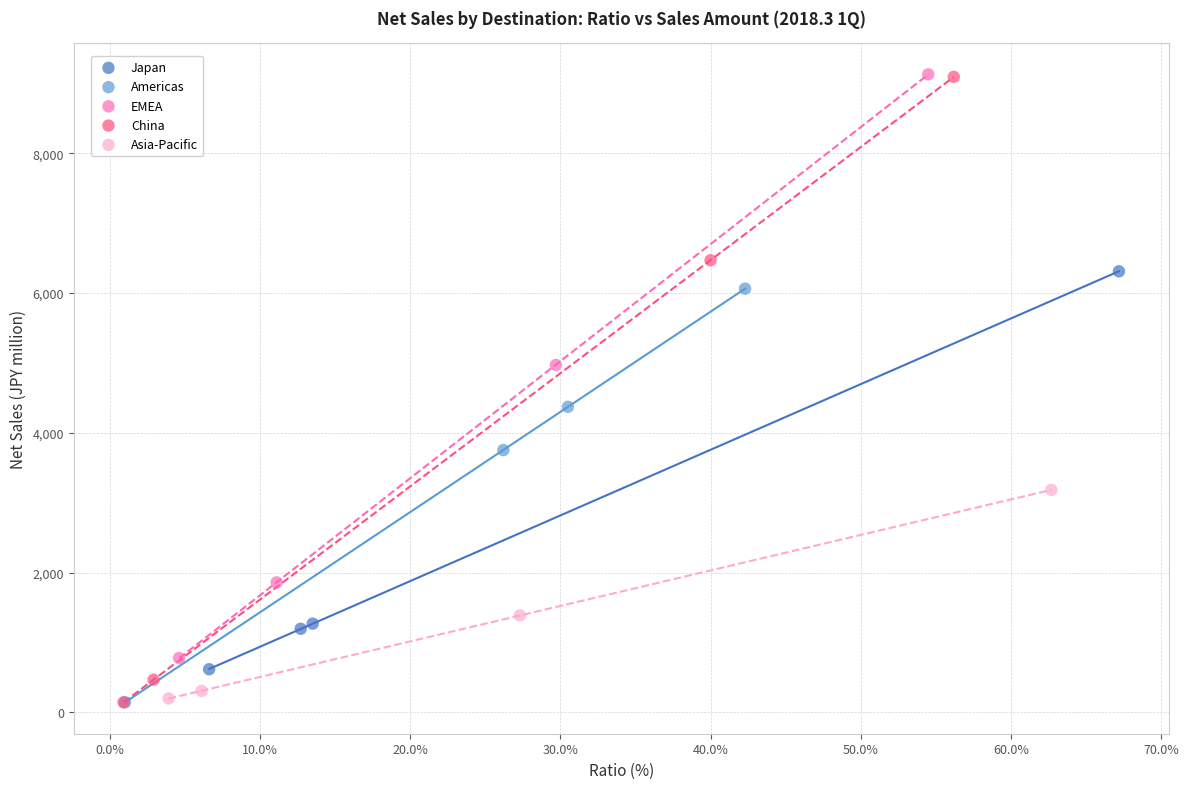

Which series has the widest spread of Y values?

China